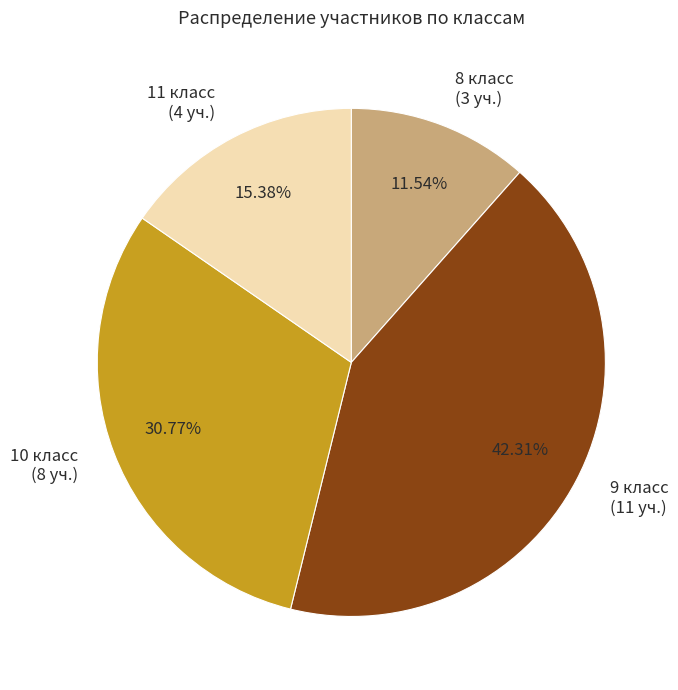

The 10 класс slice represents 31% of the pie. True or false?

True